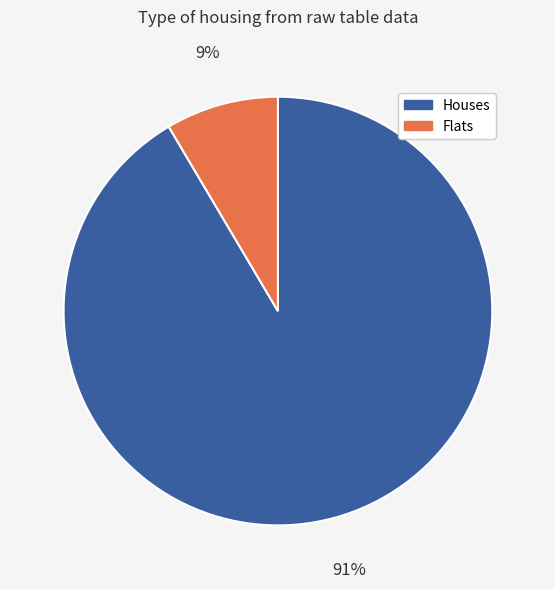

What is the smallest slice in the pie chart?

Flats